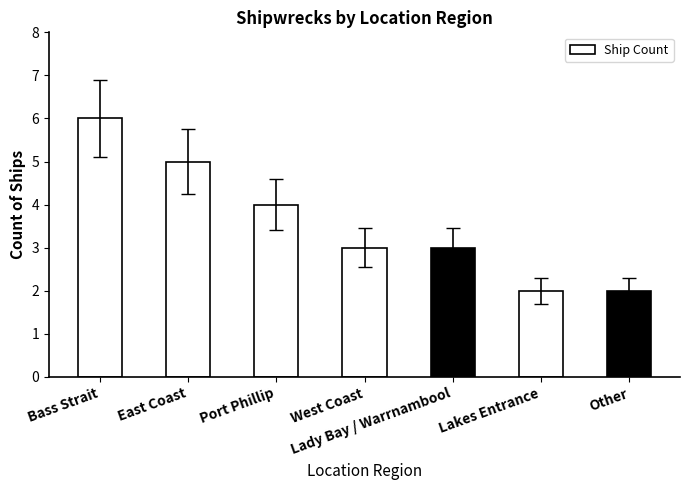

What is the average value?

4